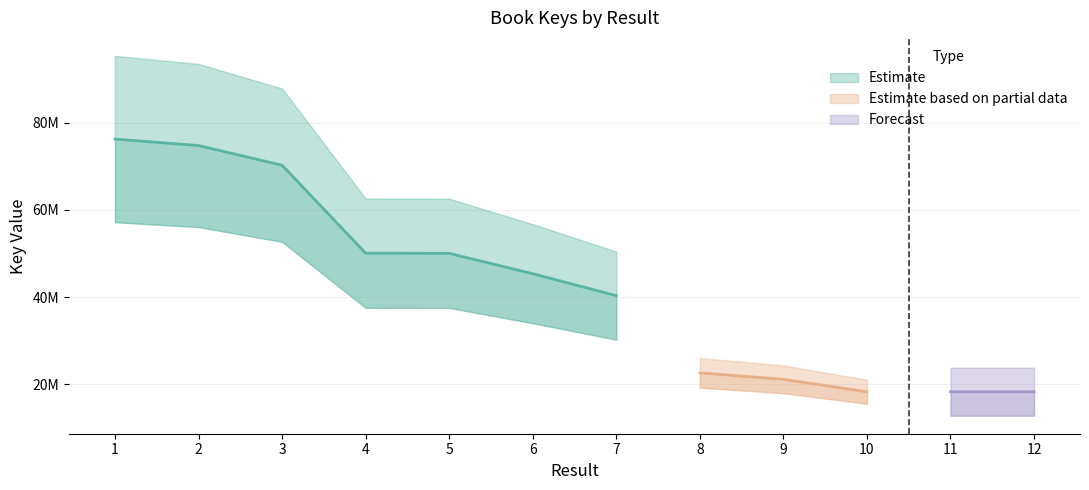

Which has a higher value, 11 or 2?

2